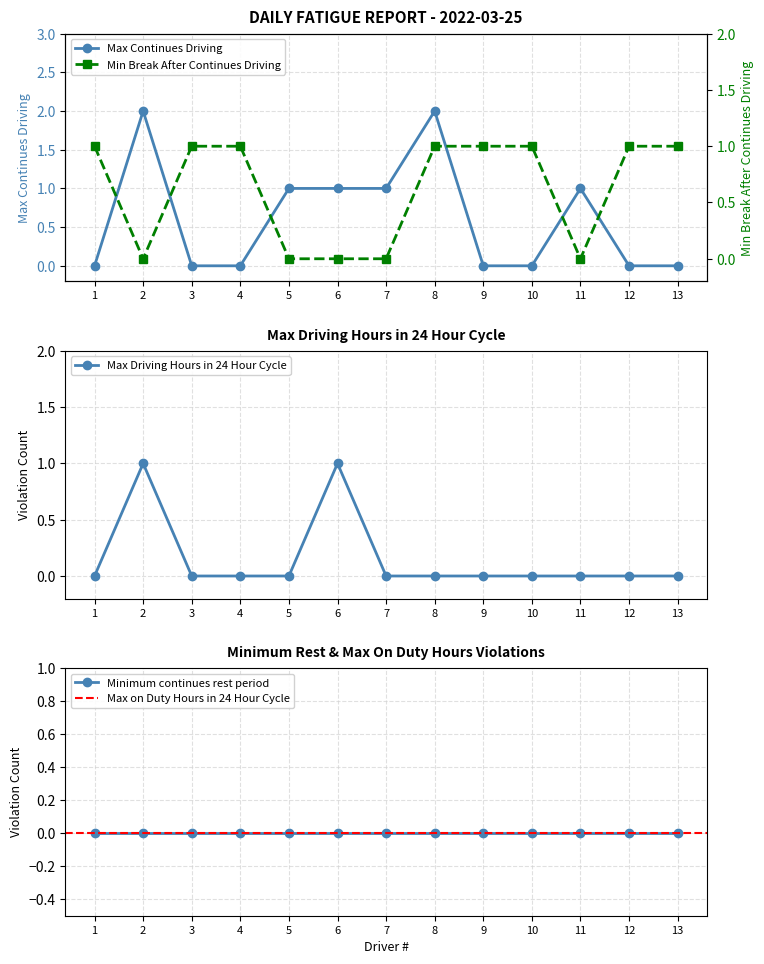

At which category does Max Continues Driving reach its first local peak?

2